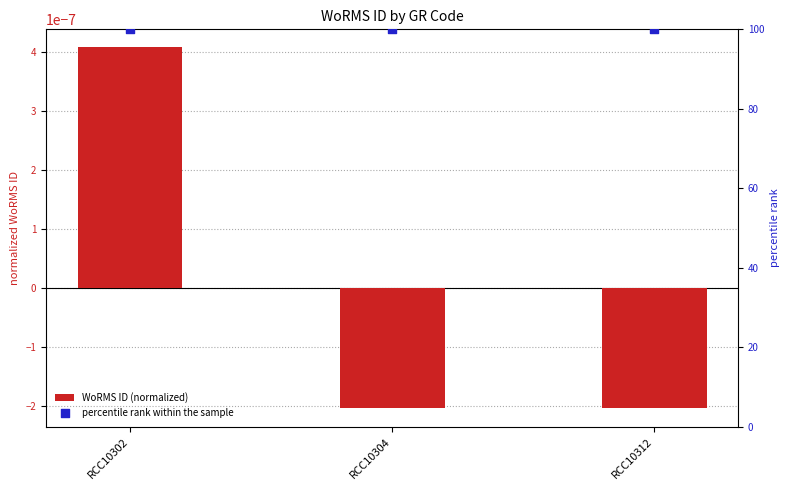

What are all the series names shown in the legend?

WoRMS ID (normalized), percentile rank within the sample